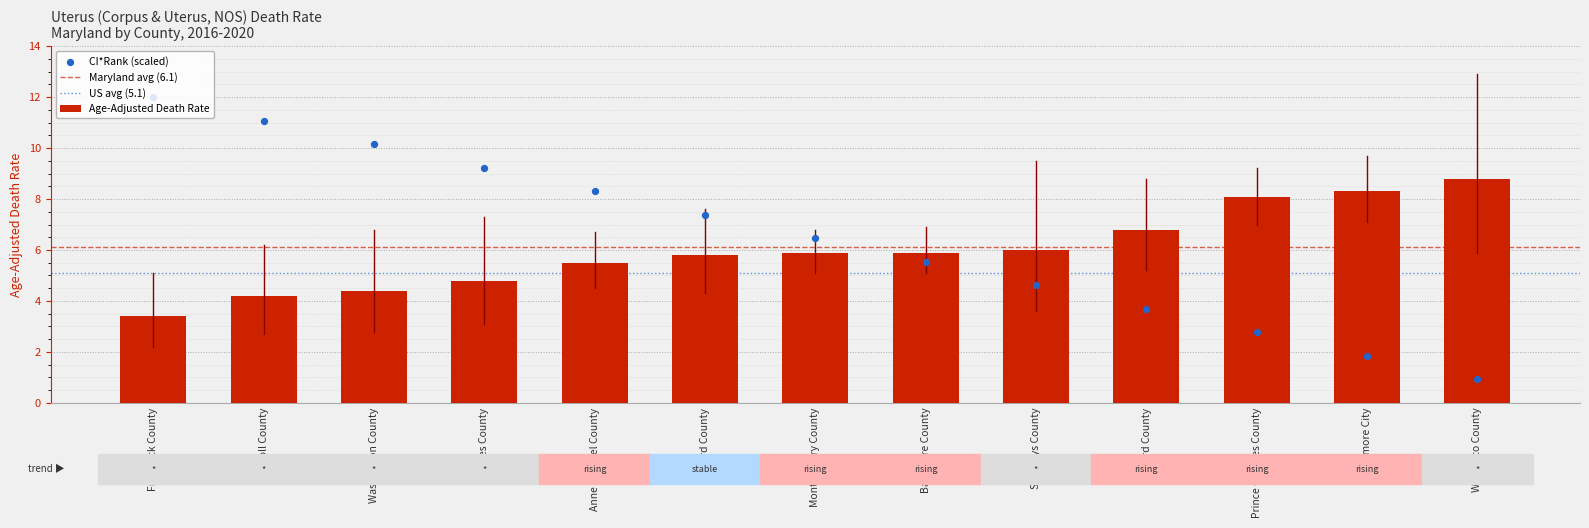

Approximately how many times larger is the value at Frederick County compared to Anne Arundel County?

0.6